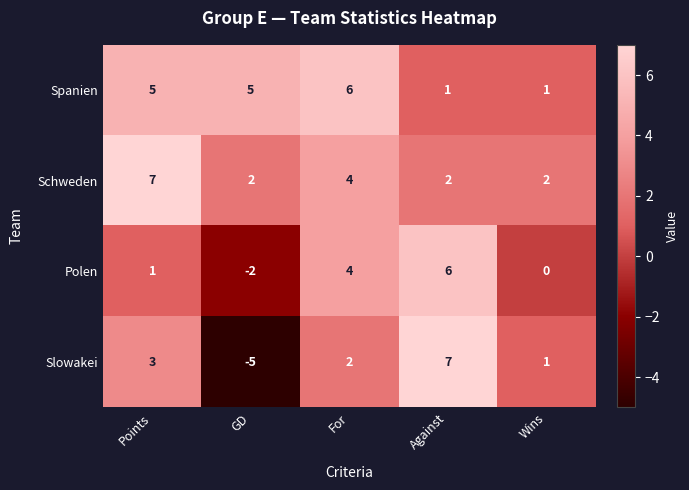

How many Schweden values are between 2 and 4?

4